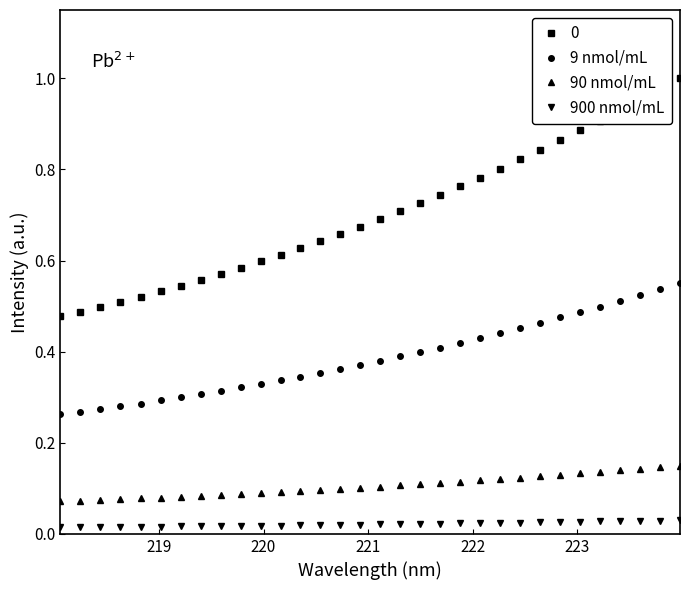

Count the number of data series in this chart.

4